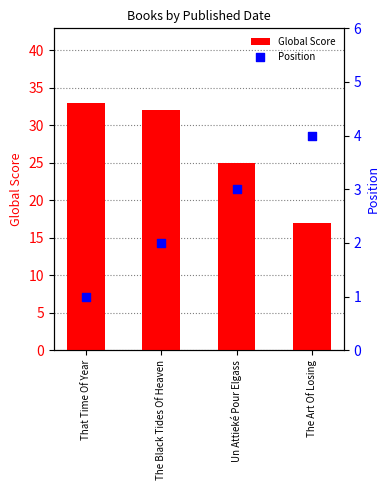

What are all the series names shown in the legend?

Global Score, Position